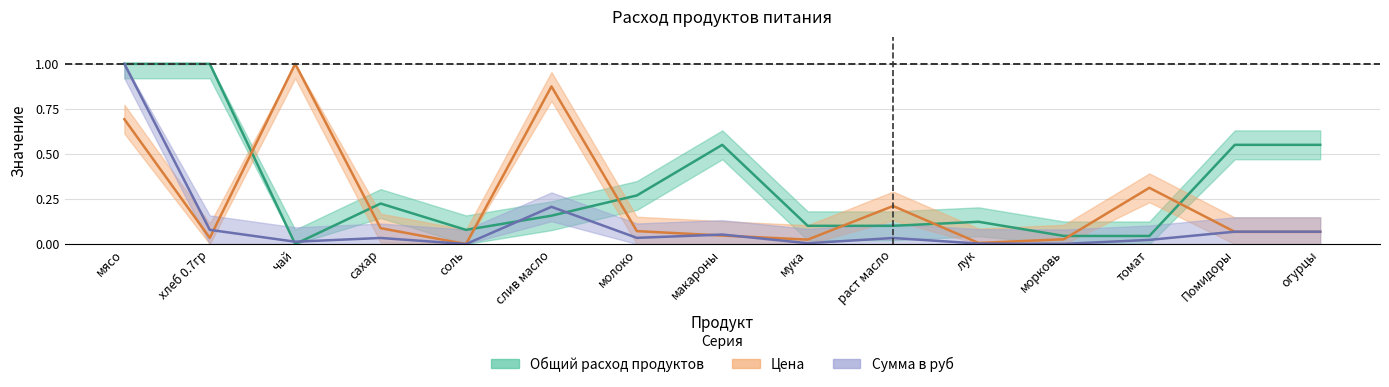

Reading right to left, list all the values displayed in this chart.

Общий расход продуктов: огурцы=0.6	Помидоры=0.6	томат=0.0	морковь=0.0	лук=0.1	раст масло=0.1	мука=0.1	макароны=0.6	молоко=0.3	слив масло=0.2	соль=0.1	сахар=0.2	чай=0.0	хлеб 0.7гр=1.0	мясо=1.0
Цена: огурцы=0.1	Помидоры=0.1	томат=0.3	морковь=0.0	лук=0.0	раст масло=0.2	мука=0.0	макароны=0.0	молоко=0.1	слив масло=0.9	соль=0.0	сахар=0.1	чай=1.0	хлеб 0.7гр=0.0	мясо=0.7
Сумма в руб: огурцы=0.1	Помидоры=0.1	томат=0.0	морковь=0.0	лук=0.0	раст масло=0.0	мука=0.0	макароны=0.1	молоко=0.0	слив масло=0.2	соль=0.0	сахар=0.0	чай=0.0	хлеб 0.7гр=0.1	мясо=1.0